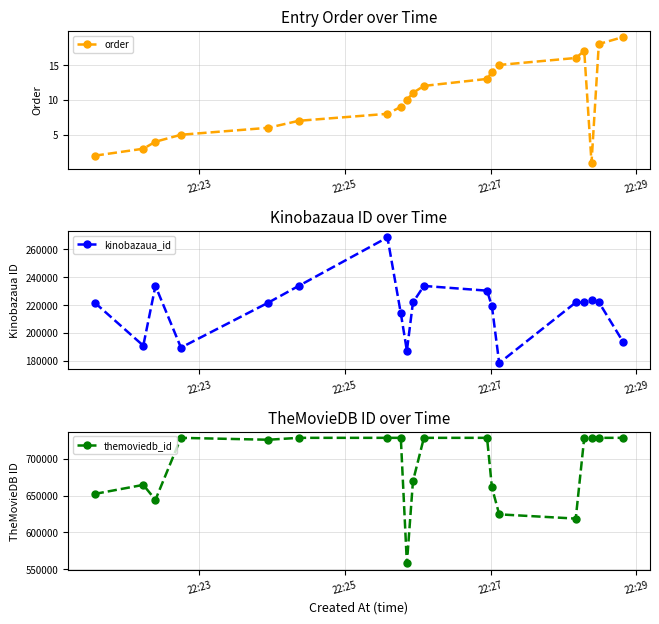

What are all the series names shown in the legend?

order, kinobazaua_id, themoviedb_id